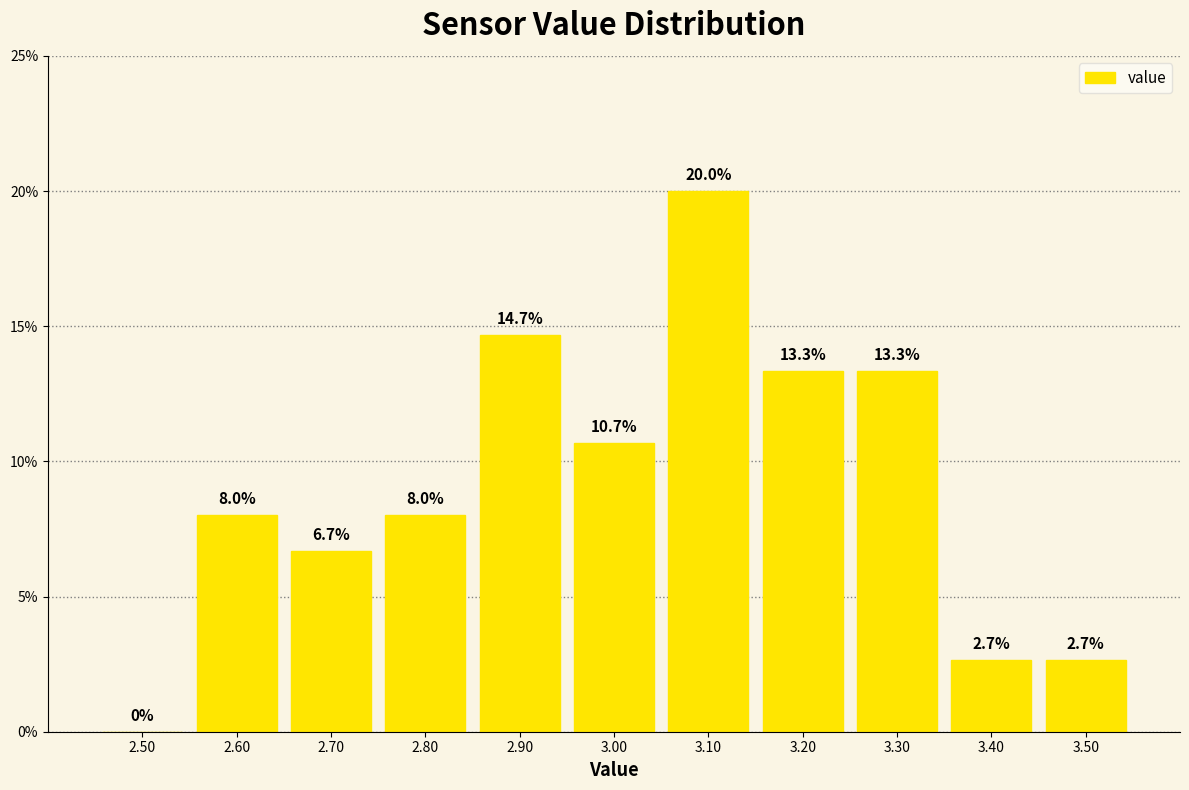

Reading left to right, extract all data points from this chart.

2.50=0.0	2.60=8.0	2.70=6.7	2.80=8.0	2.90=14.7	3.00=10.7	3.10=20.0	3.20=13.3	3.30=13.3	3.40=2.7	3.50=2.7